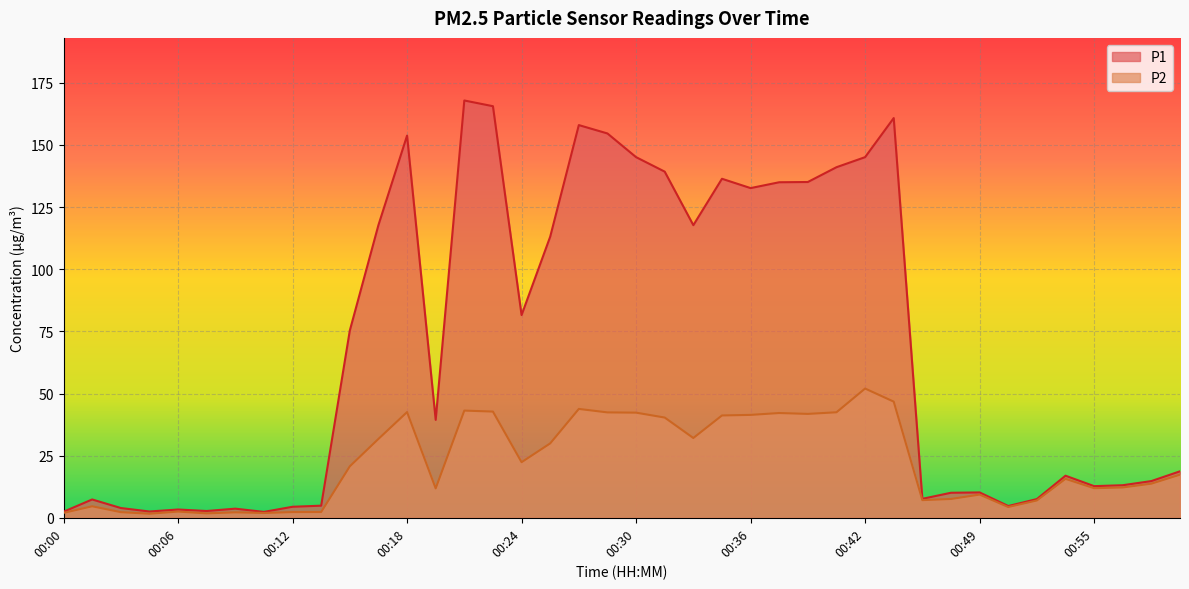

How many values in the P2 series exceed 17?

20